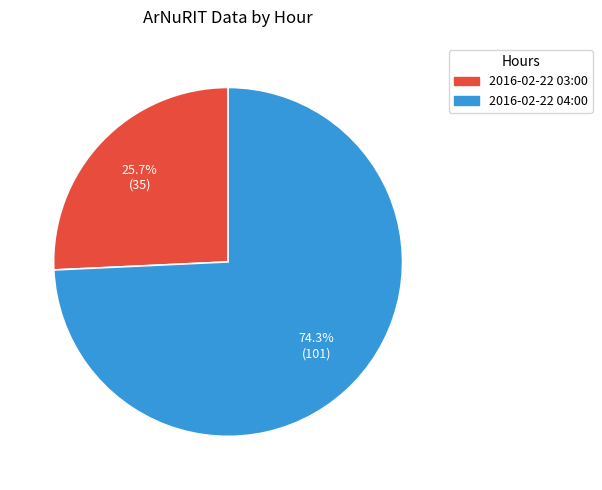

The 2016-02-22 03:00 slice represents 13% of the pie. True or false?

False